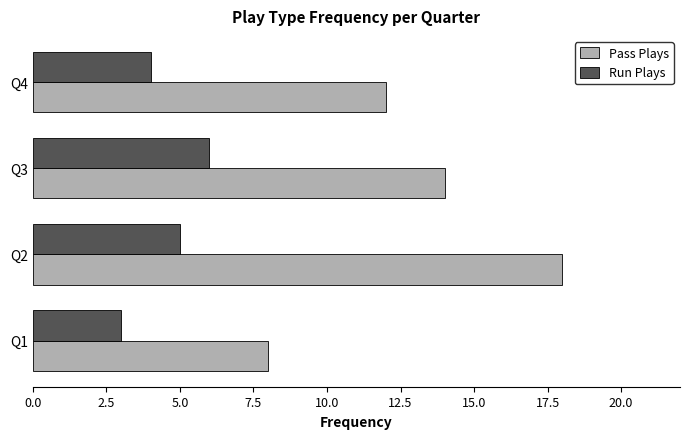

What is the highest value of the Run Plays series?

6